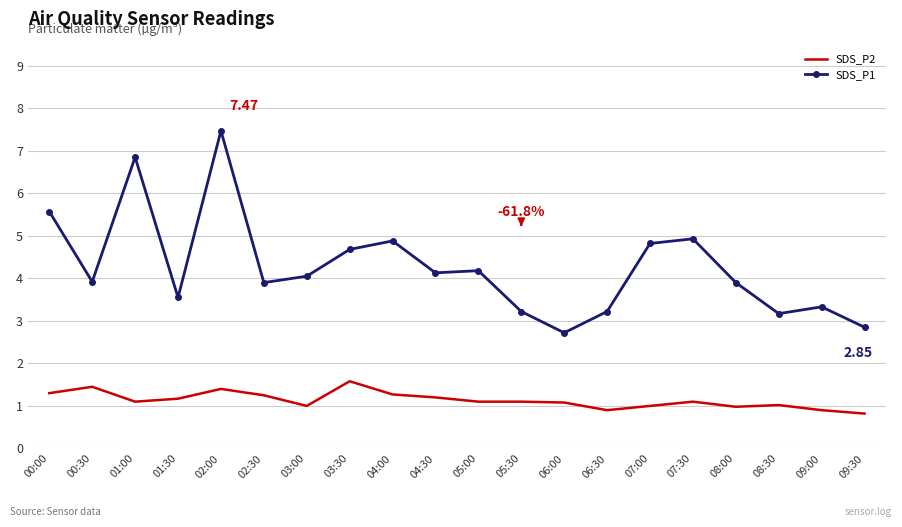

What is the total value across all series at 07:00?

5.8